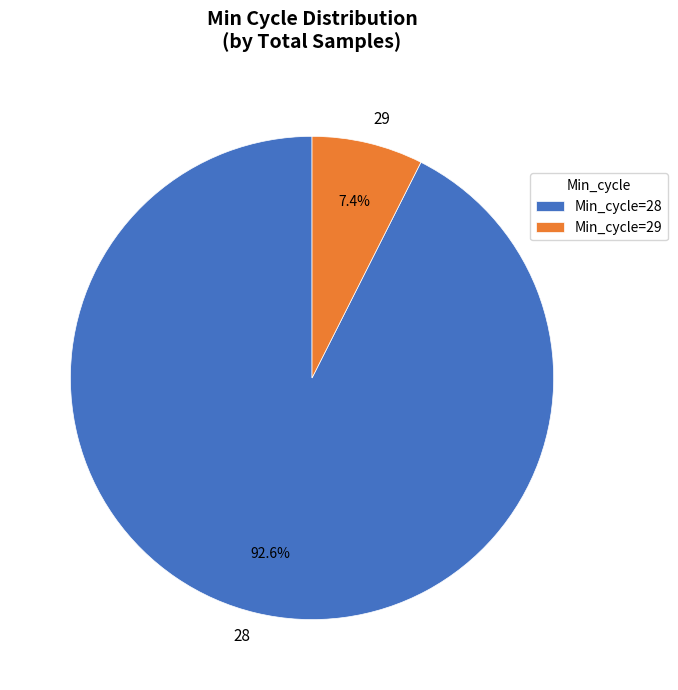

Combined, do 29 and 28 account for over 50%?

Yes